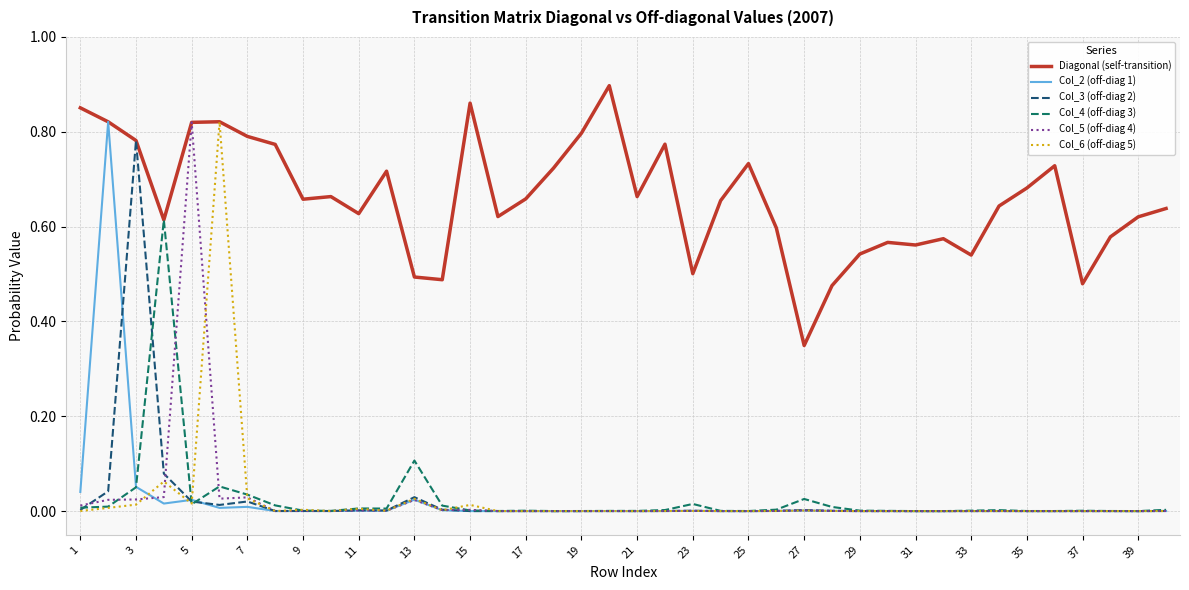

Which series has the largest total across all categories?

Diagonal (self-transition)